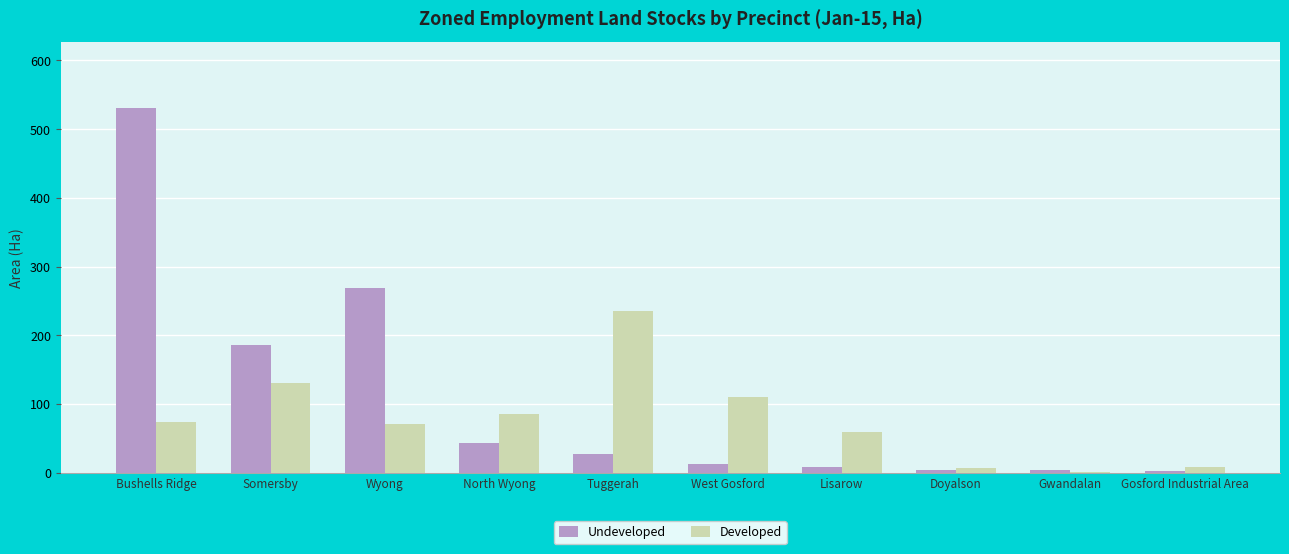

What is the maximum value for Developed?

235.4